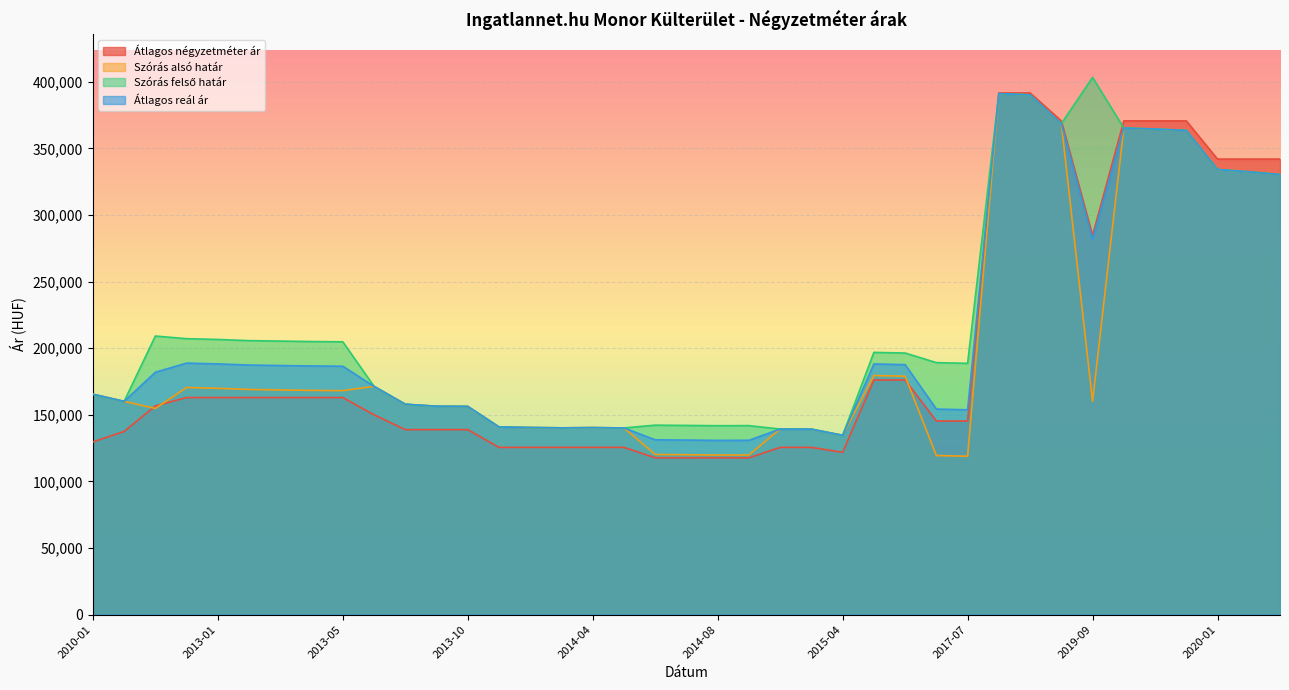

How many interior local peaks does the Szórás felső határ series have?

7